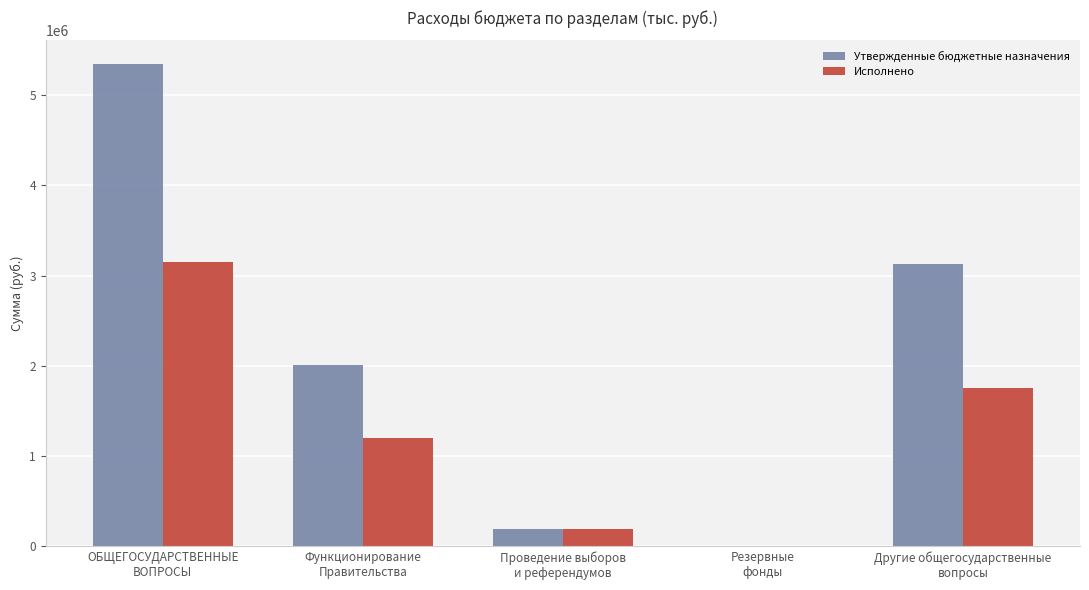

Is it true that Утвержденные бюджетные назначения equals 4597147.4 at Другие общегосударственные
вопросы?

False